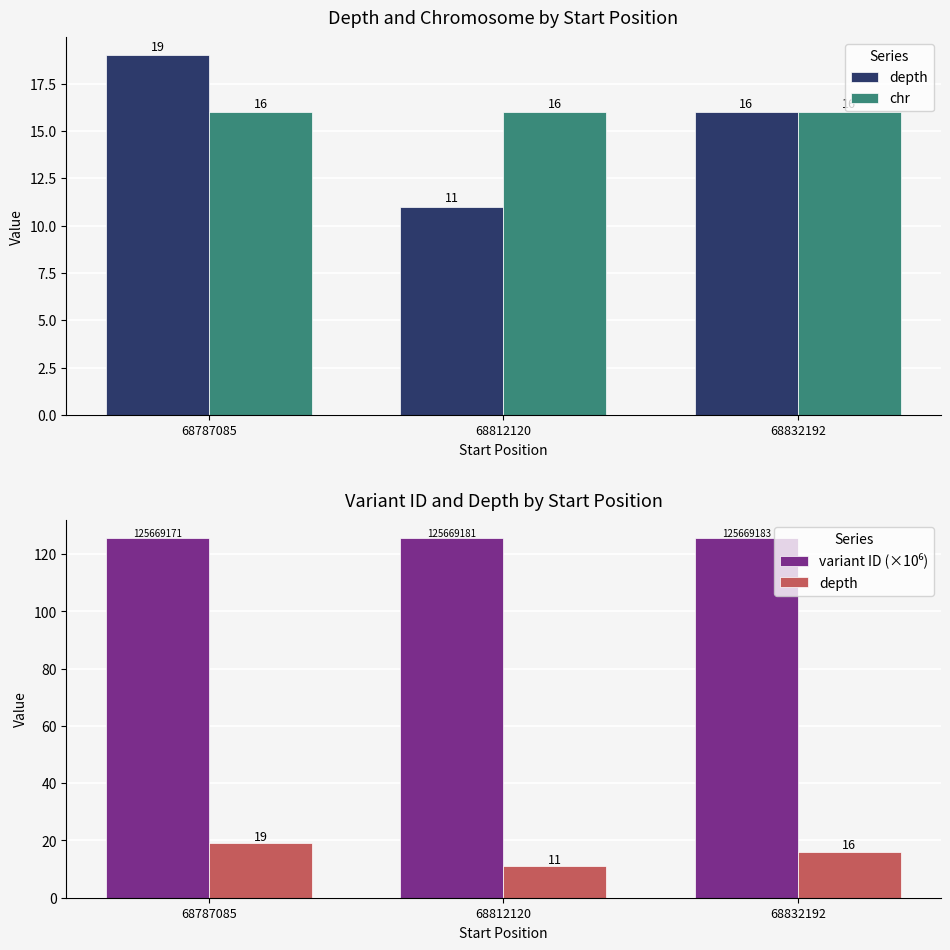

At how many categories does at least one series exceed 57?

3